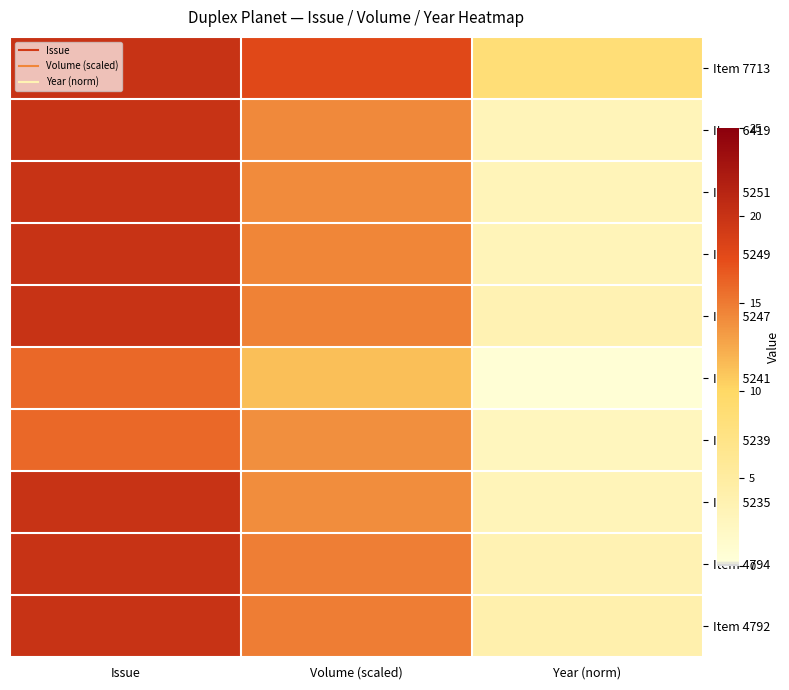

Reading right to left, transcribe all the data shown in this chart.

Item 7713: Year (norm)=8.5	Volume (scaled)=17.9	Issue=20.0
Item 6419: Year (norm)=3.0	Volume (scaled)=14.2	Issue=20.0
Item 5251: Year (norm)=3.0	Volume (scaled)=14.1	Issue=20.0
Item 5249: Year (norm)=3.0	Volume (scaled)=14.4	Issue=20.0
Item 5247: Year (norm)=3.5	Volume (scaled)=14.6	Issue=20.0
Item 5241: Year (norm)=0.5	Volume (scaled)=11.4	Issue=16.0
Item 5239: Year (norm)=2.5	Volume (scaled)=13.9	Issue=16.0
Item 5235: Year (norm)=3.0	Volume (scaled)=14.0	Issue=20.0
Item 4794: Year (norm)=3.5	Volume (scaled)=14.8	Issue=20.0
Item 4792: Year (norm)=4.0	Volume (scaled)=14.9	Issue=20.0